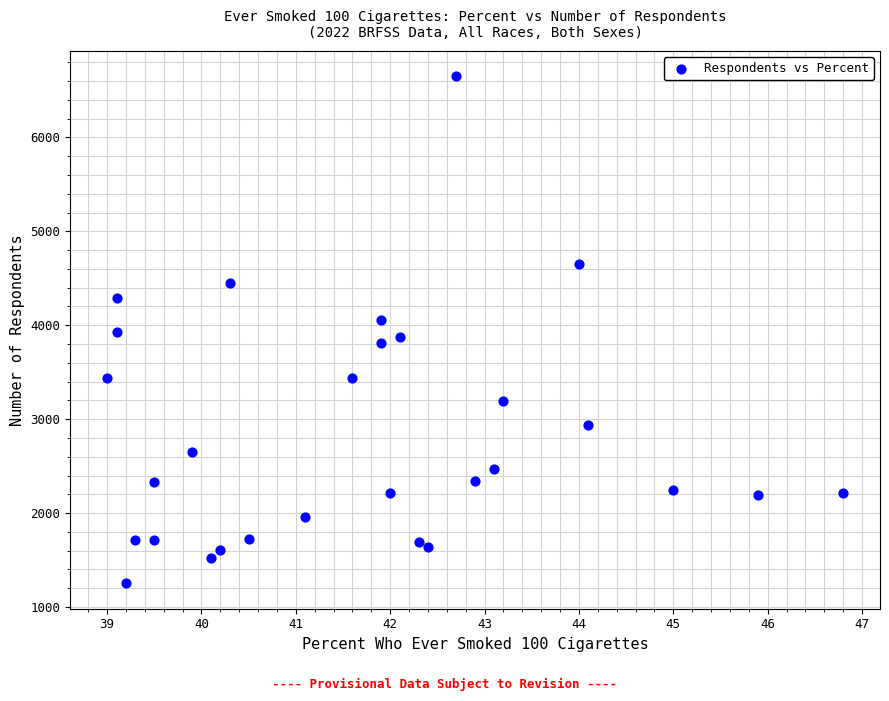

What is the range of Y values (max minus min)?

5397